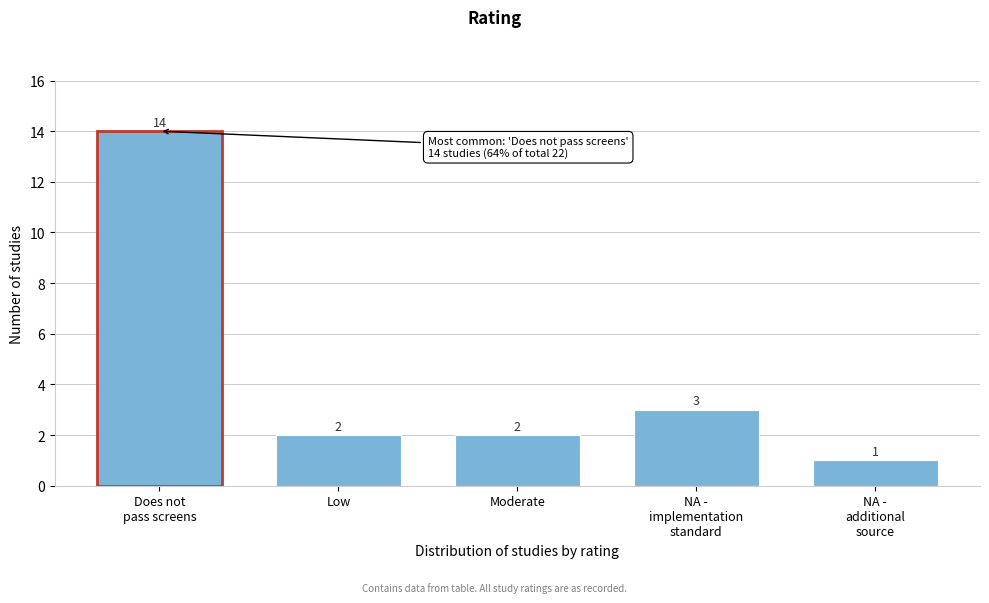

Reading right to left, what are all the values shown in this chart?

1	3	2	2	14